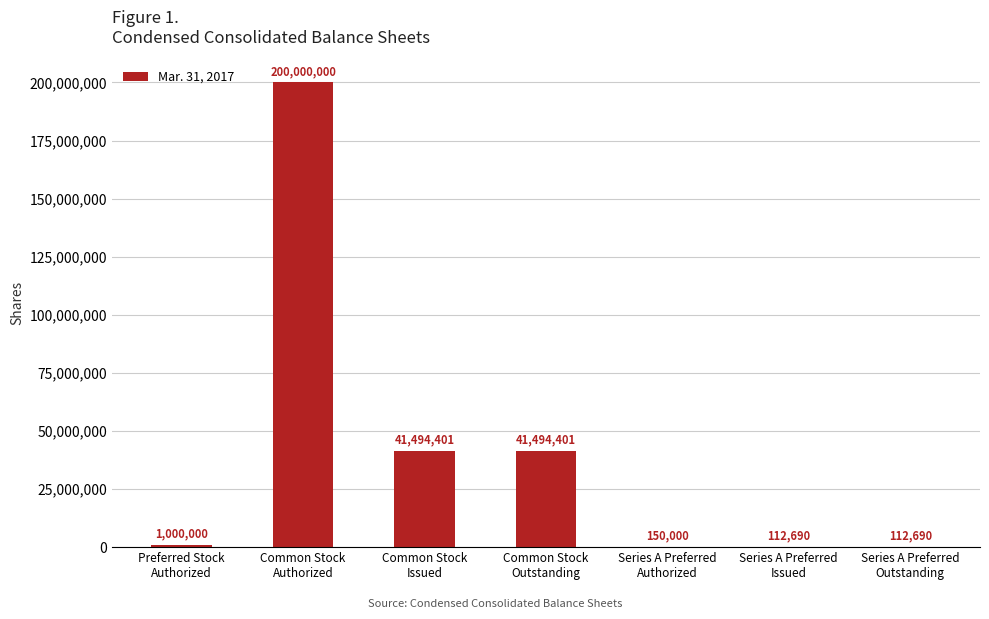

What is the sum of all values?

284364182